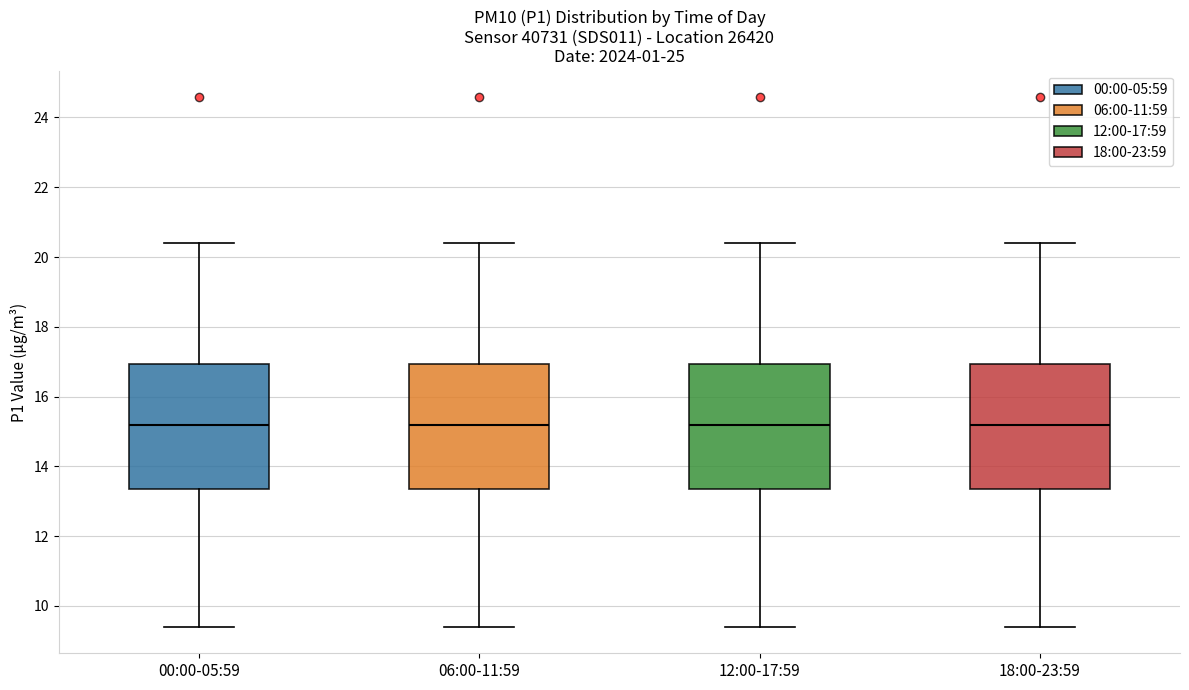

Where does the lower whisker of the box for 06:00-11:59 end on the y-axis? The values are not printed on the chart, so give them approximately, as read against the axis.

9.4